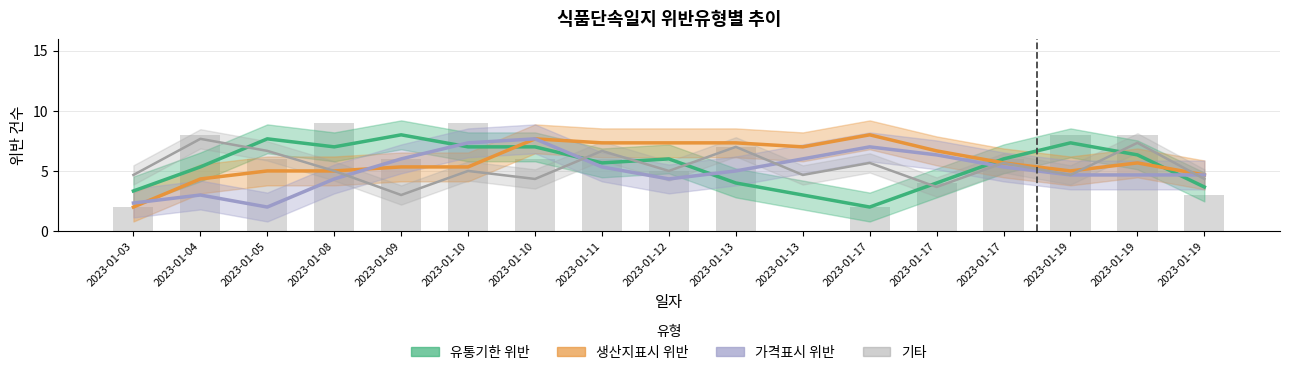

At which category is the sum across all series the highest?

2023-01-10